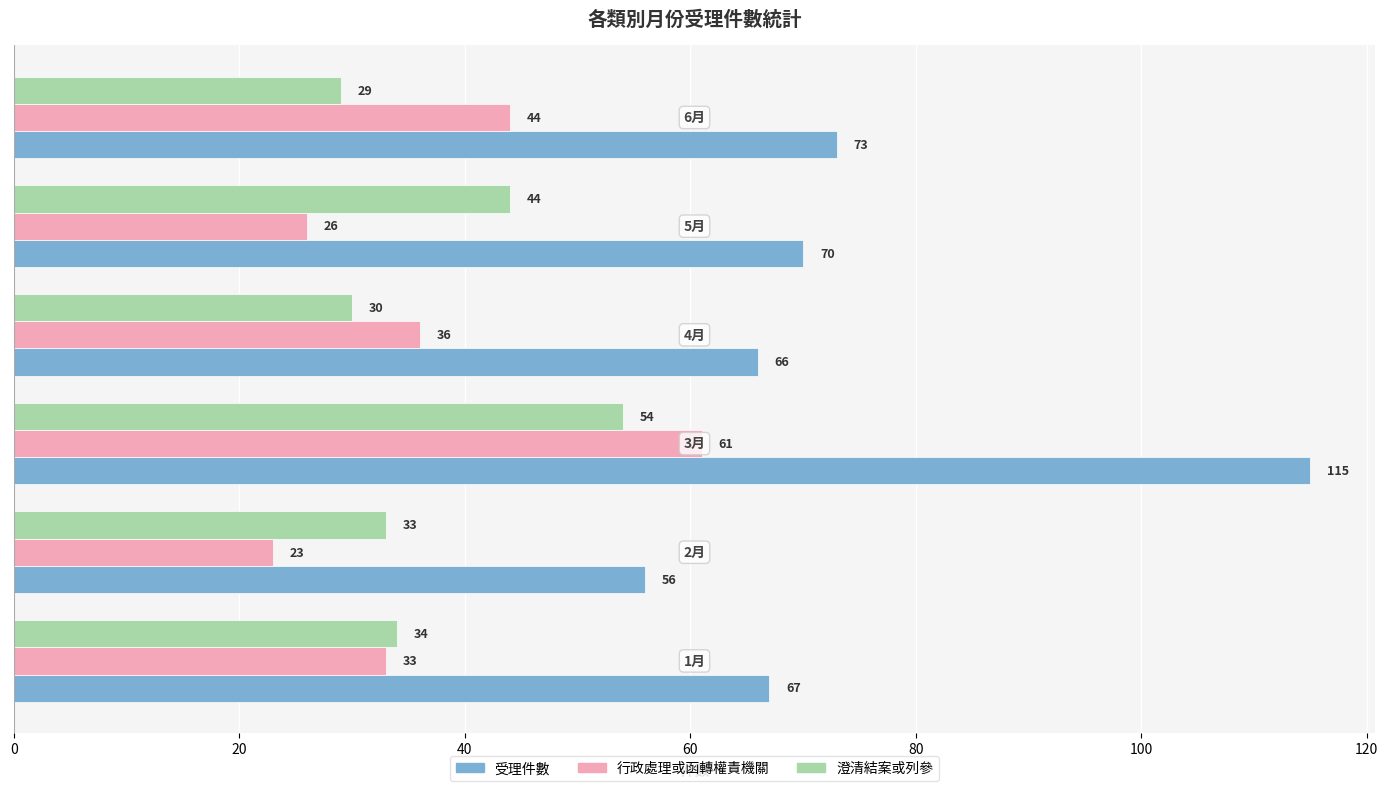

At how many categories does at least one series exceed 41?

6